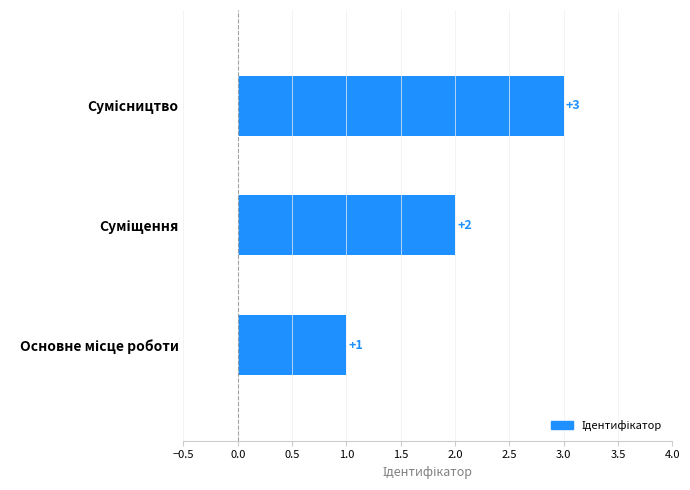

The value at Суміщення is 2. True or false?

True